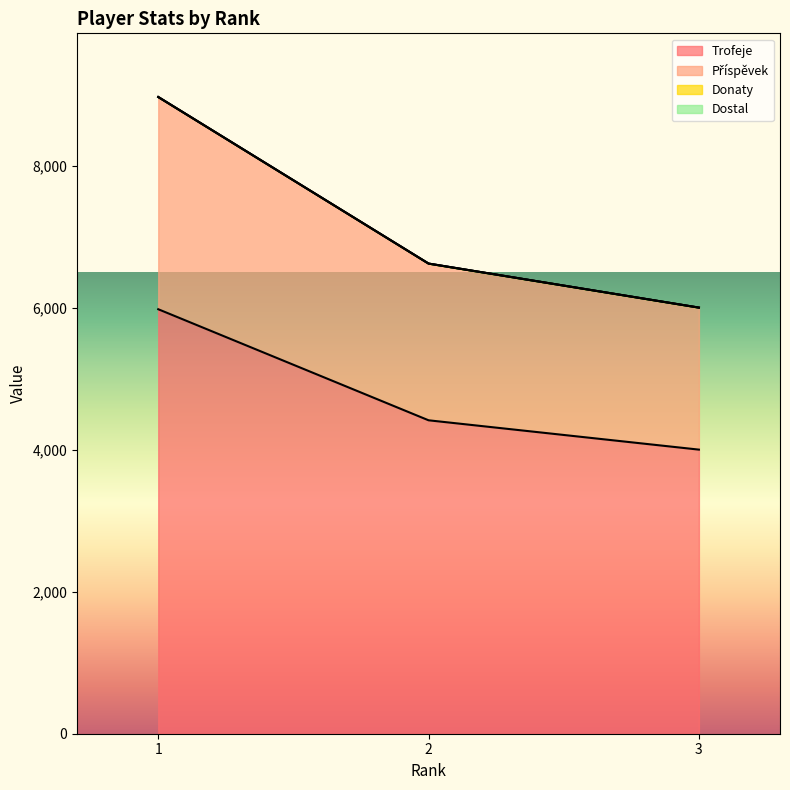

Reading left to right, extract all data points from this chart.

Trofeje: 1=5978	2=4414	3=4001
Příspěvek: 1=8967	2=6621	3=6001